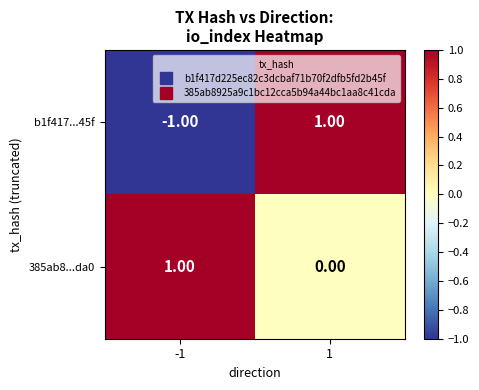

Rank the categories by 385ab8...da0 value from lowest to highest.

1, -1